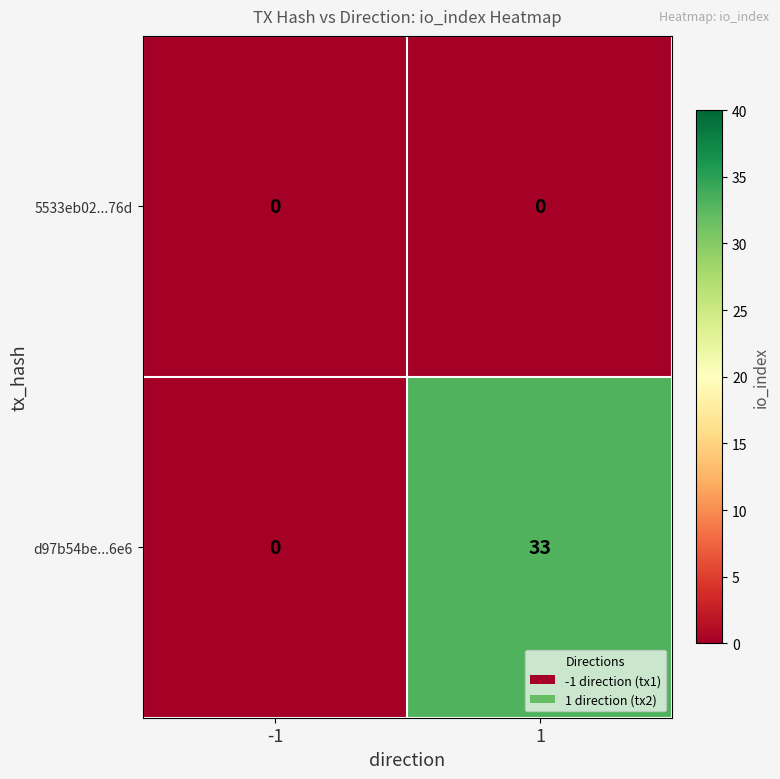

What is the difference between the d97b54be...6e6 values at 1 and -1?

33